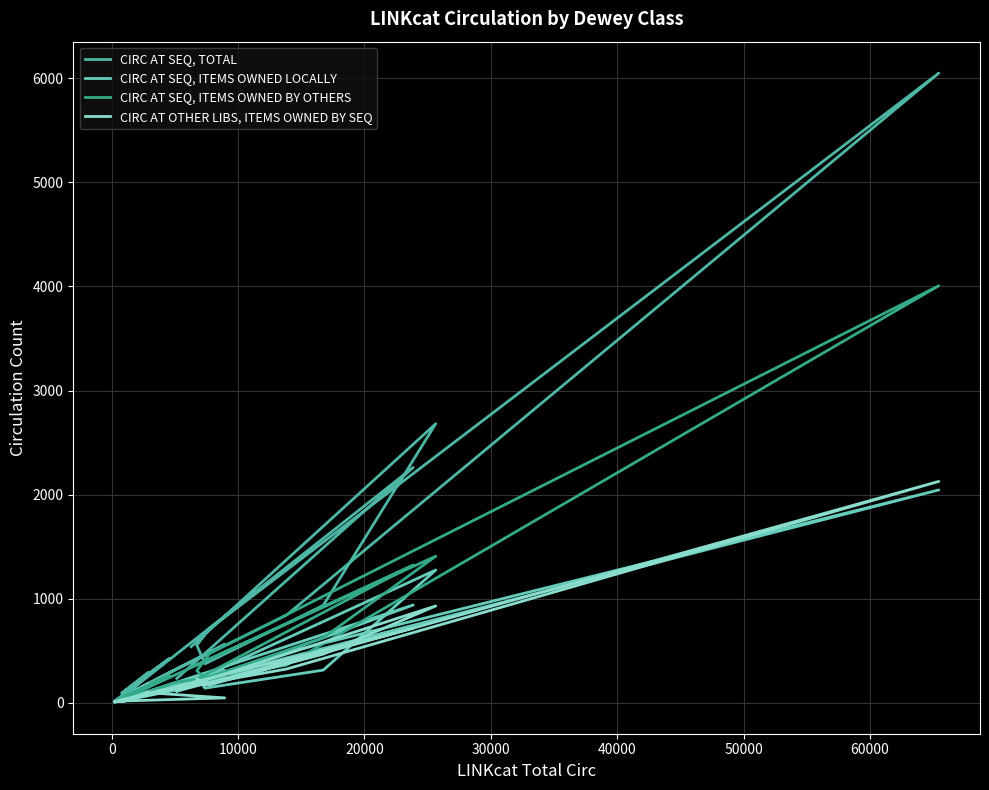

How many values in the CIRC AT SEQ, ITEMS OWNED BY OTHERS series exceed 249?

9